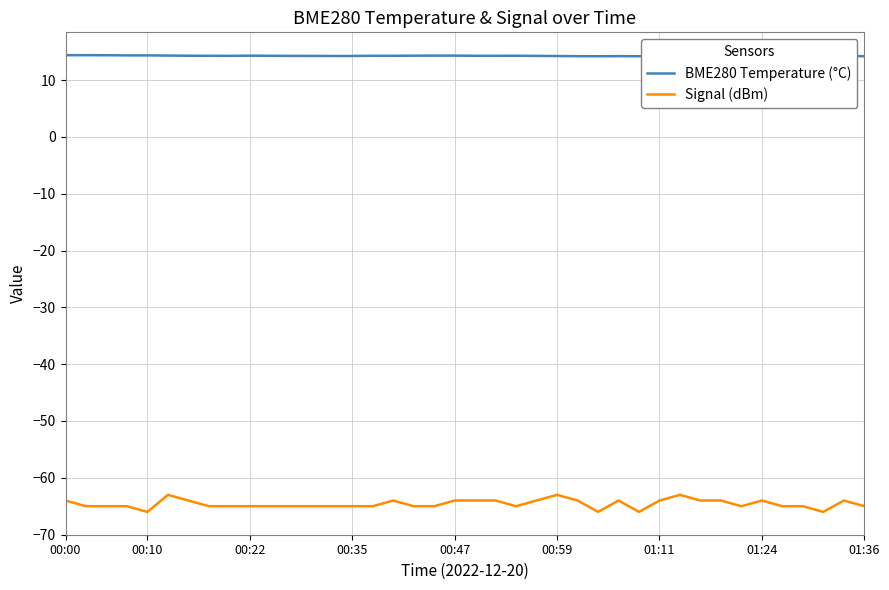

How many data points in Signal (dBm) are less than -65?

4